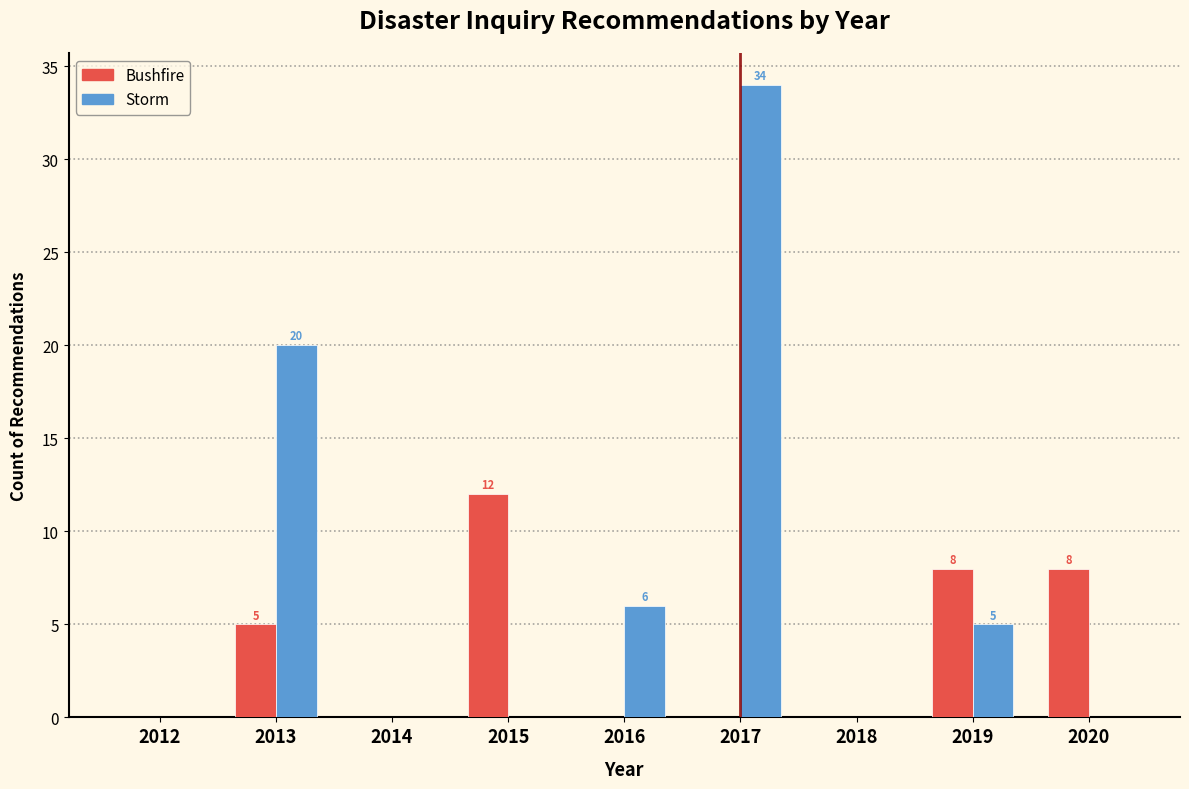

Reading right to left, list all the values displayed in this chart.

Bushfire: 2020=8	2019=8	2018=0	2017=0	2016=0	2015=12	2014=0	2013=5	2012=0
Storm: 2020=0	2019=5	2018=0	2017=34	2016=6	2015=0	2014=0	2013=20	2012=0